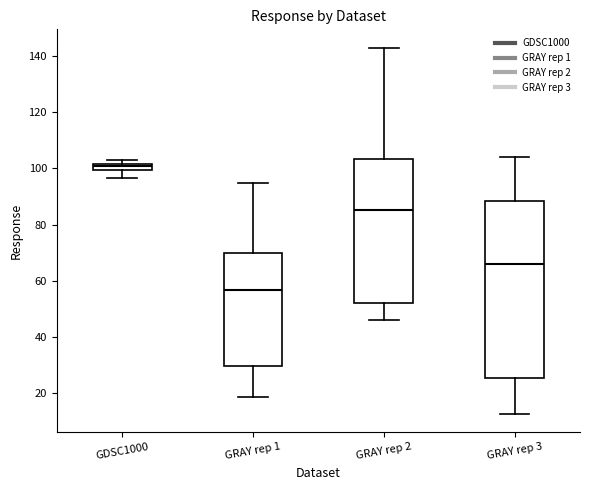

Where is the lower edge of the box for GRAY rep 2 on the y-axis? The values are not printed on the chart, so give them approximately, as read against the axis.

52